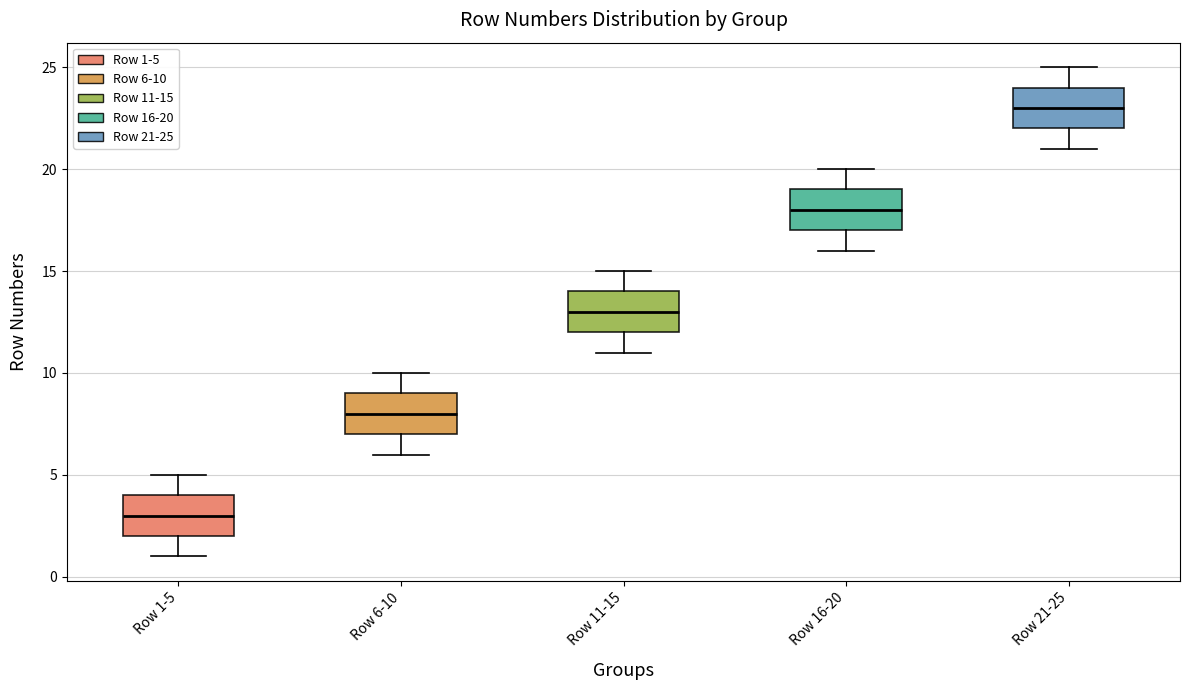

Which box's median line is the highest?

Row 21-25